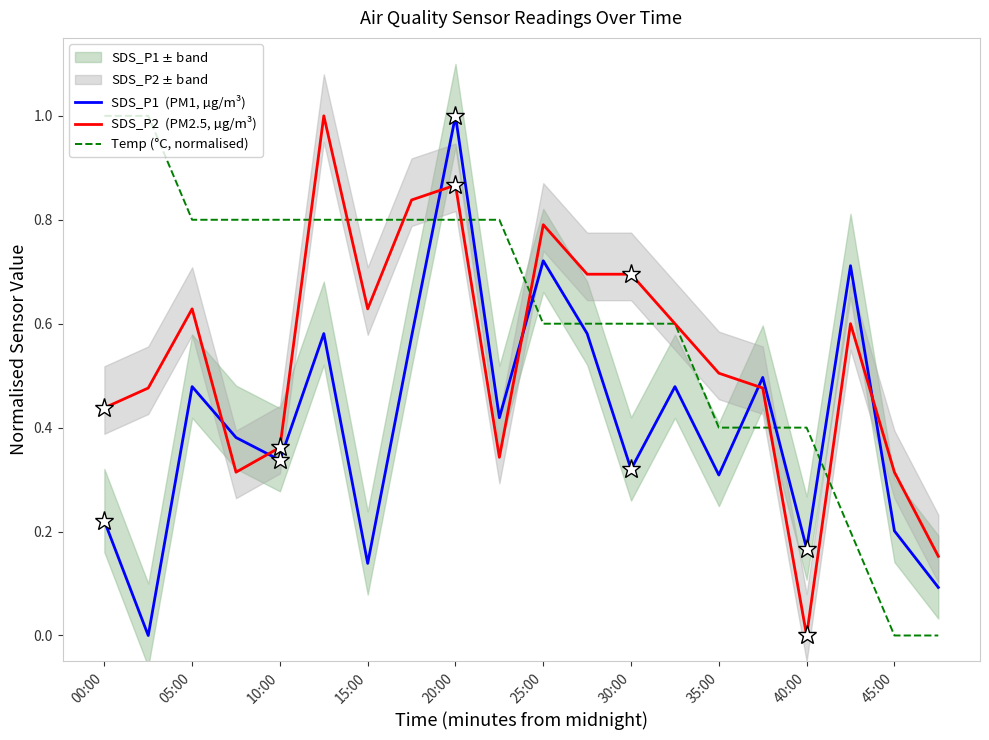

What is the sum of all SDS_P2  (PM2.5, µg/m³) values?

10.7